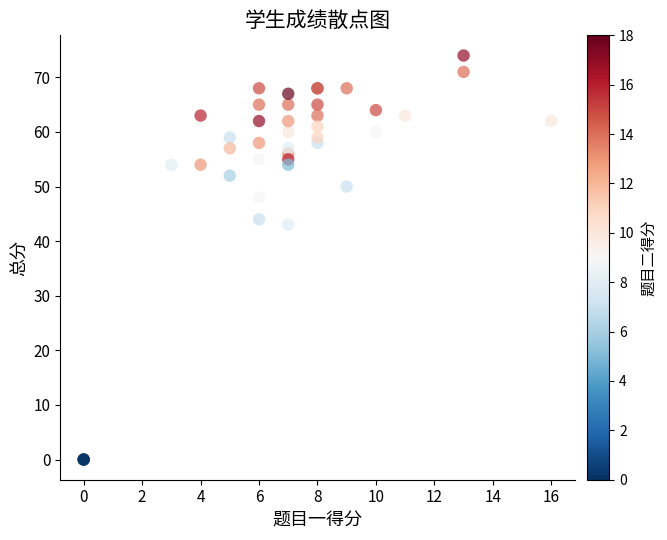

What Y value in the scatter plot is closest to 37?

43